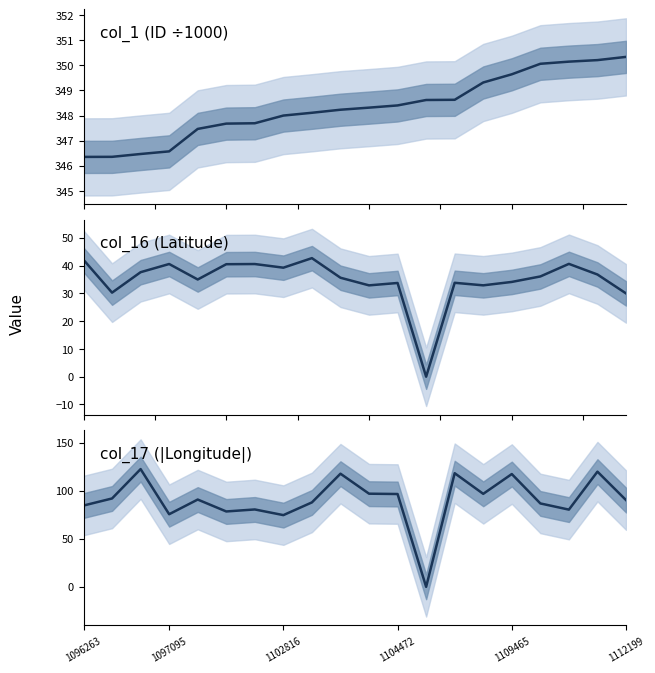

What is the sum of the col_16 (Latitude) values at 8 and 9?

78.3